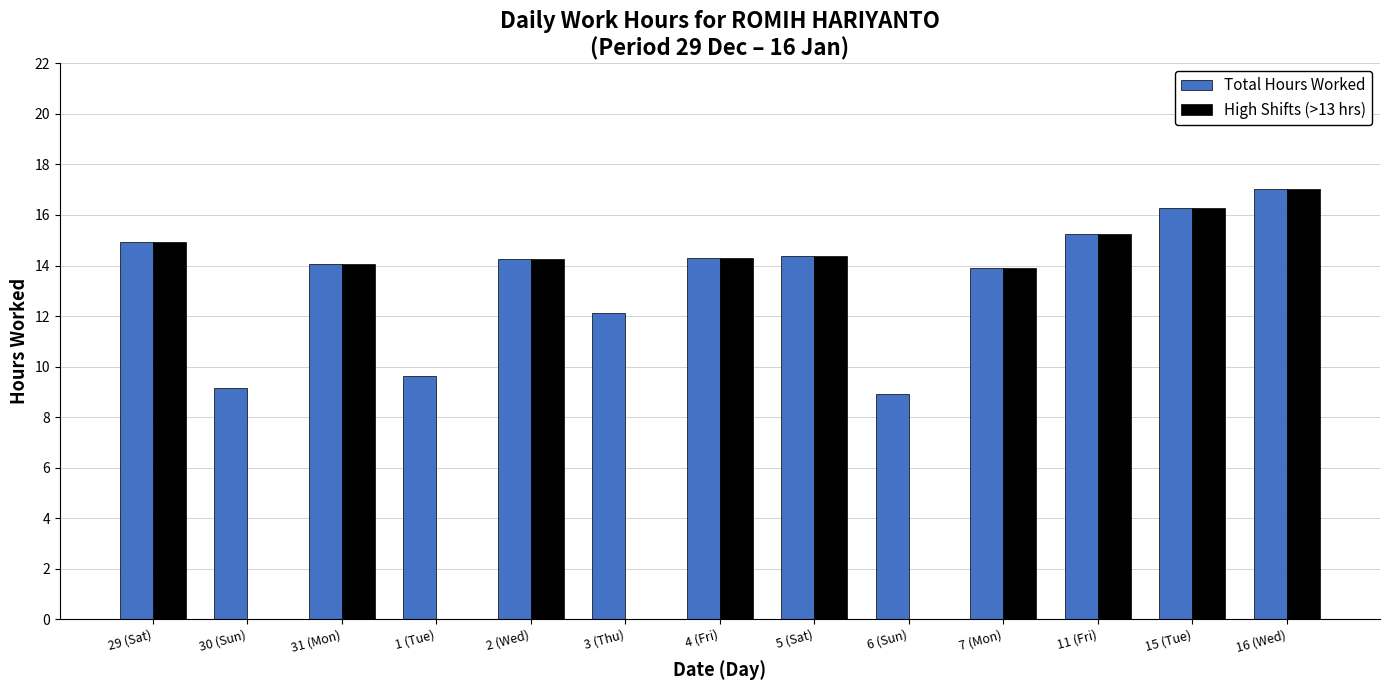

How many groups of bars are there?

13